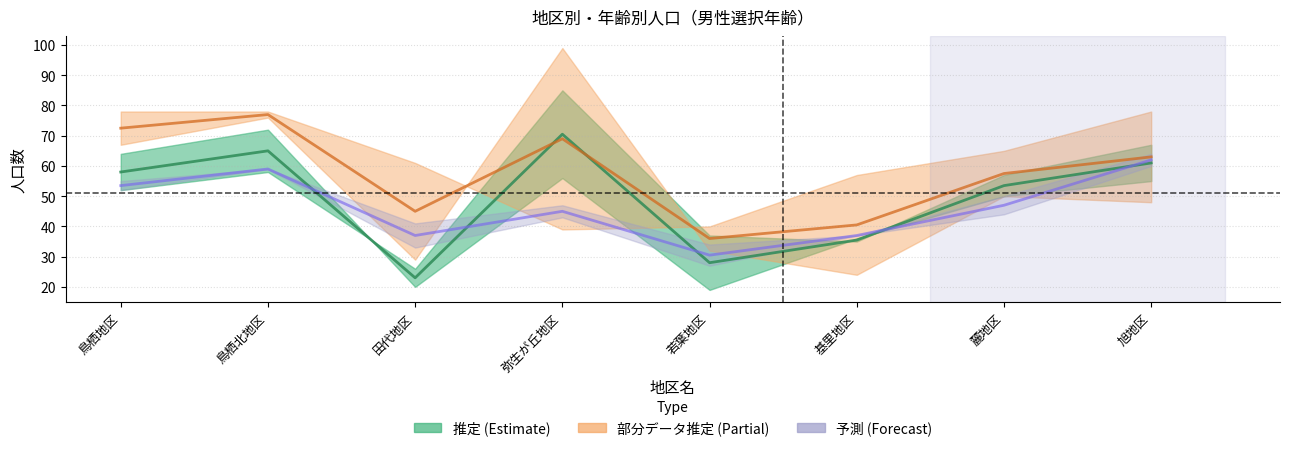

Between 田代地区 and 旭地区, which series saw the biggest shift?

推定 (Estimate) (中央値)